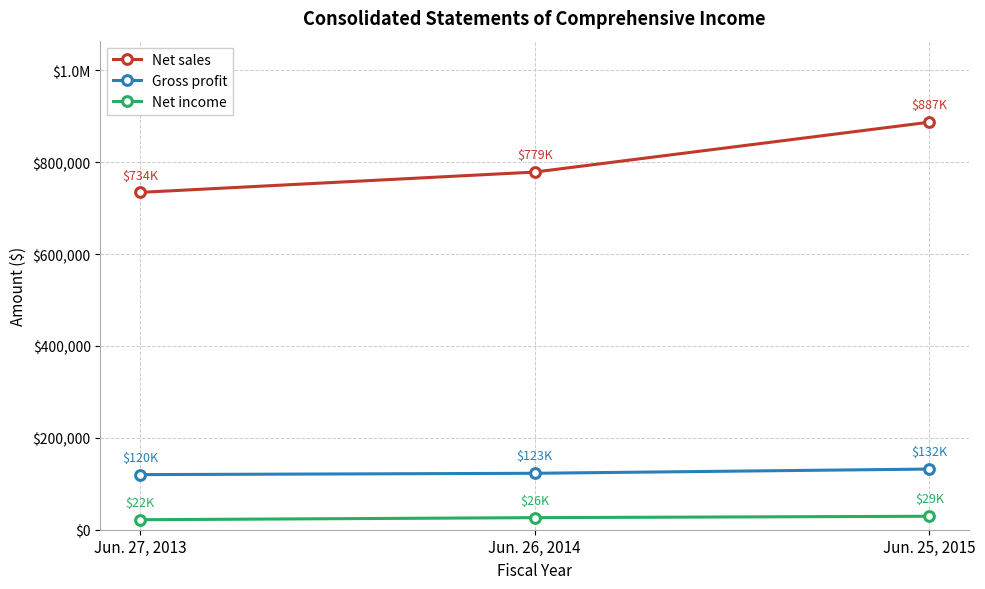

What is the approximate value of Net income at Jun. 27, 2013?

21760